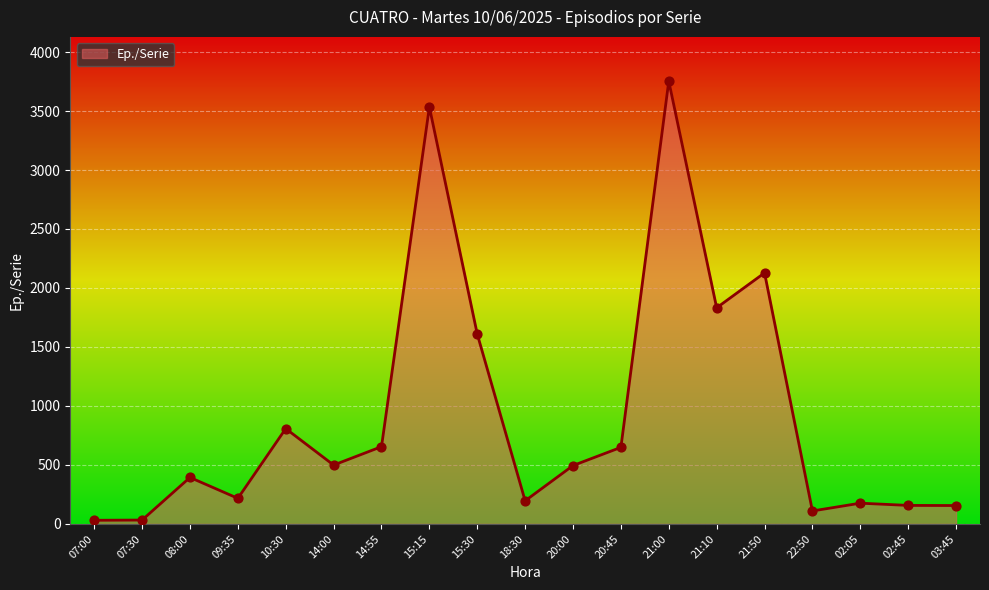

Which has a higher value, 14:00 or 15:30?

15:30